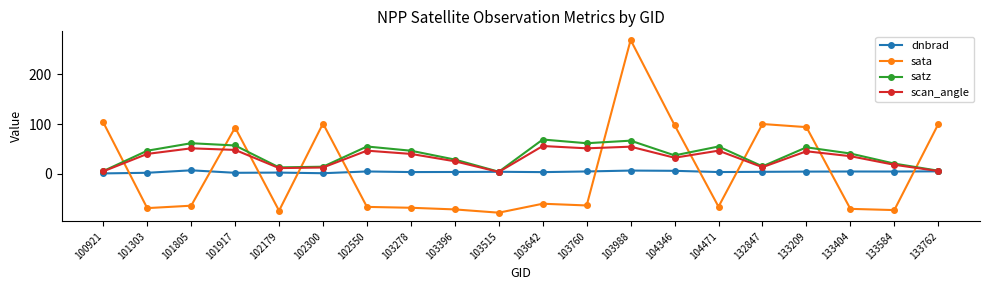

The value of sata at 101805 is -64.7. True or false?

True